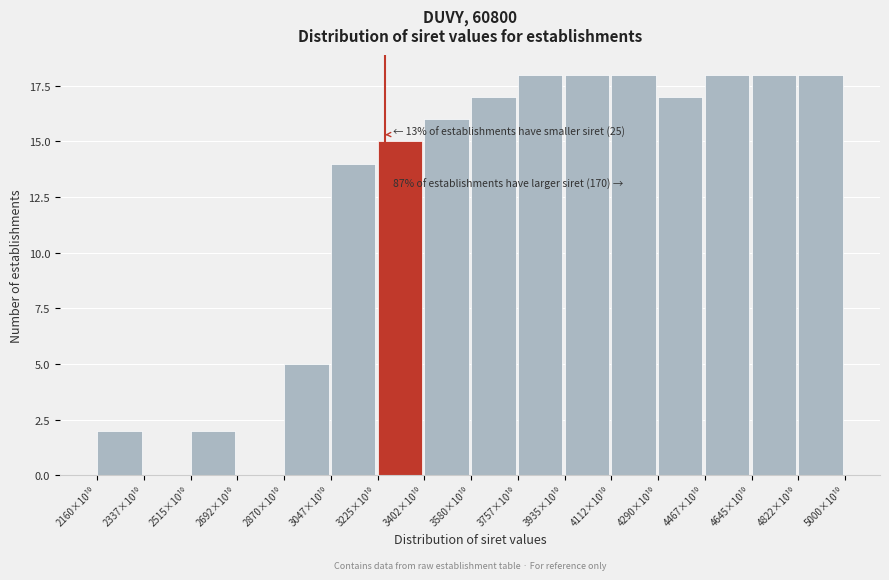

What is the sum of all values?

196